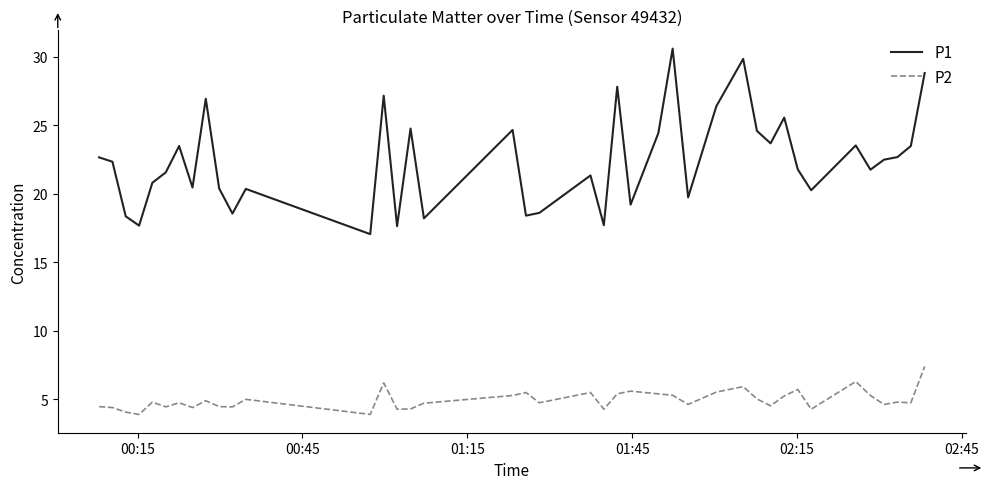

What is the maximum value for P1?

30.6